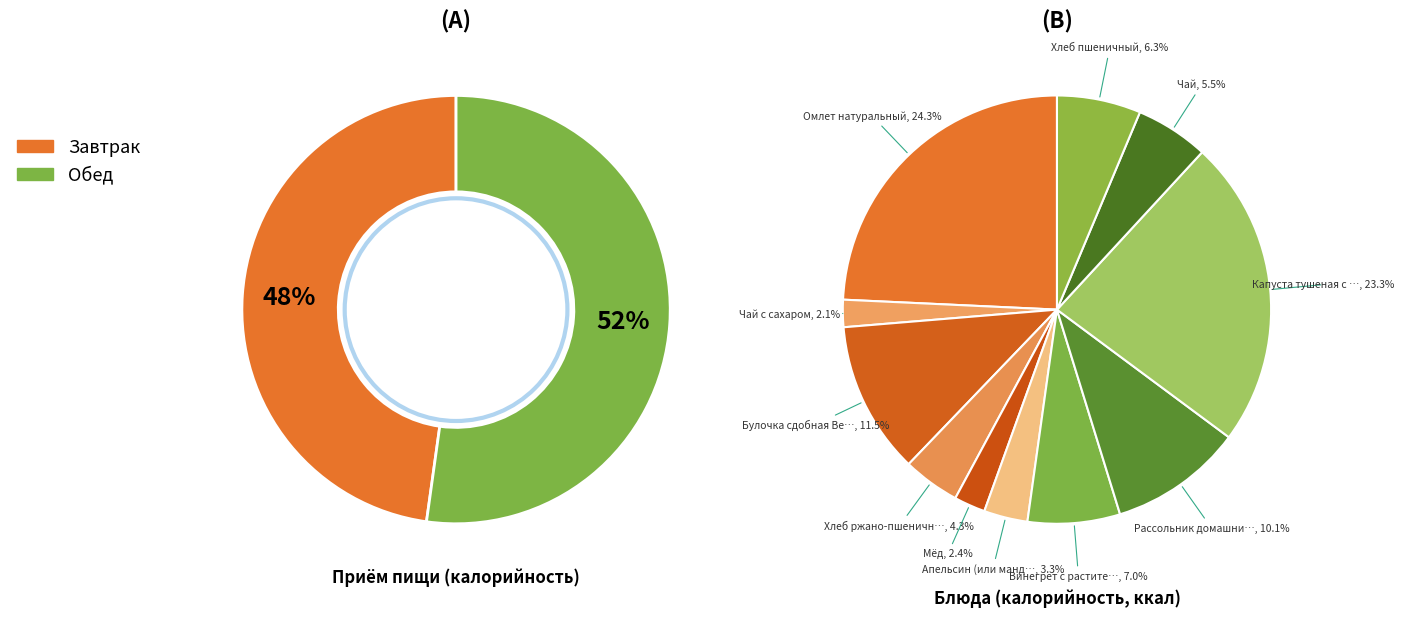

To the nearest percent, what portion does Омлет натуральный represent?

24%